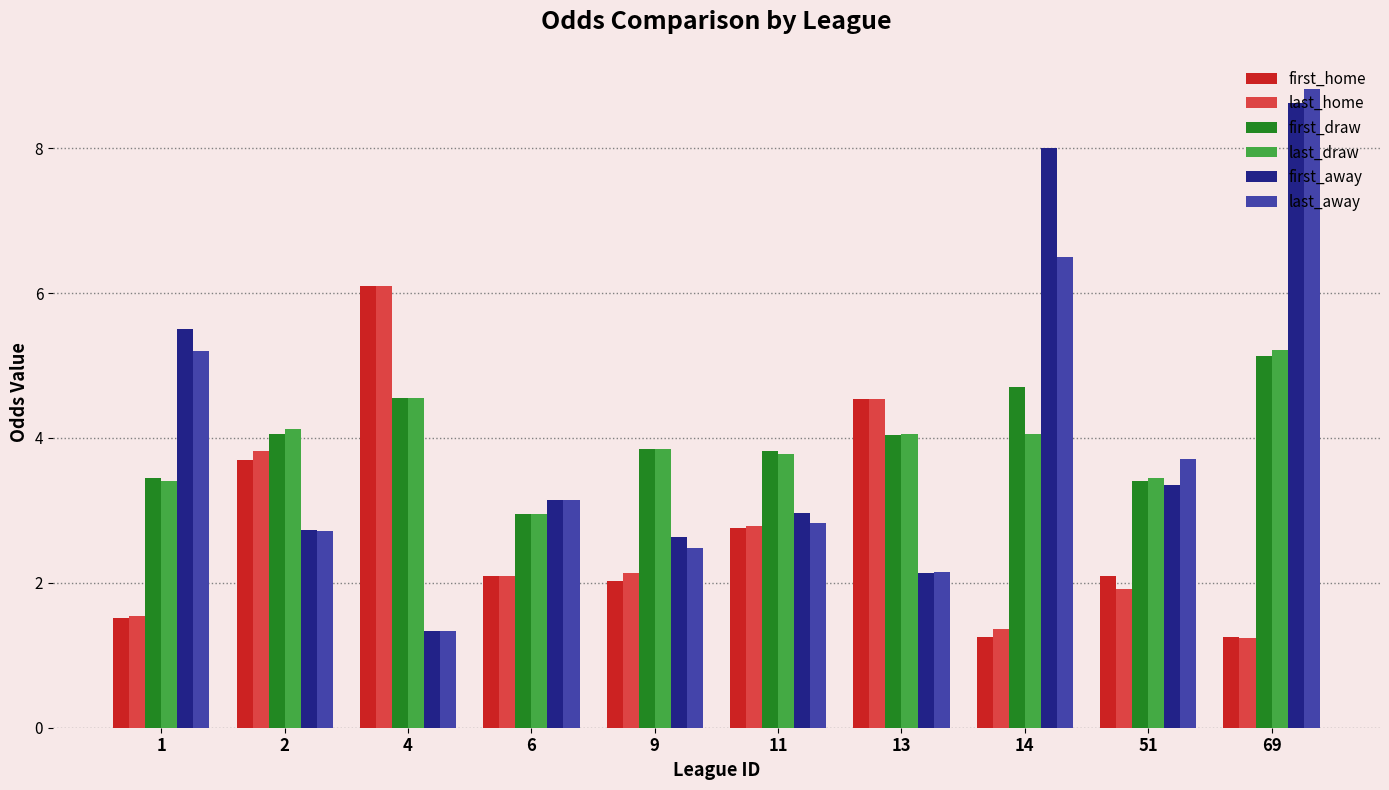

What is the value of the first_draw bar at the 10th from the left?

5.1